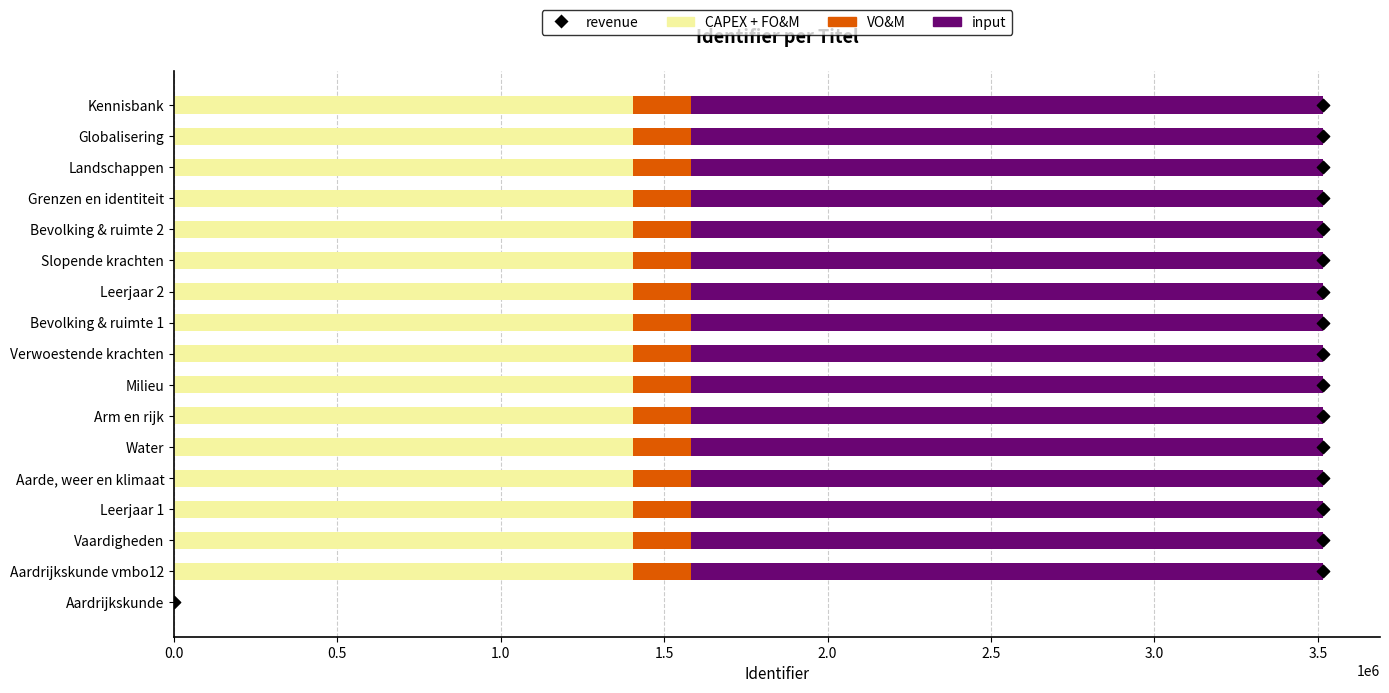

Is the value of CAPEX + FO&M at Water greater than the value of input at Vaardigheden?

No